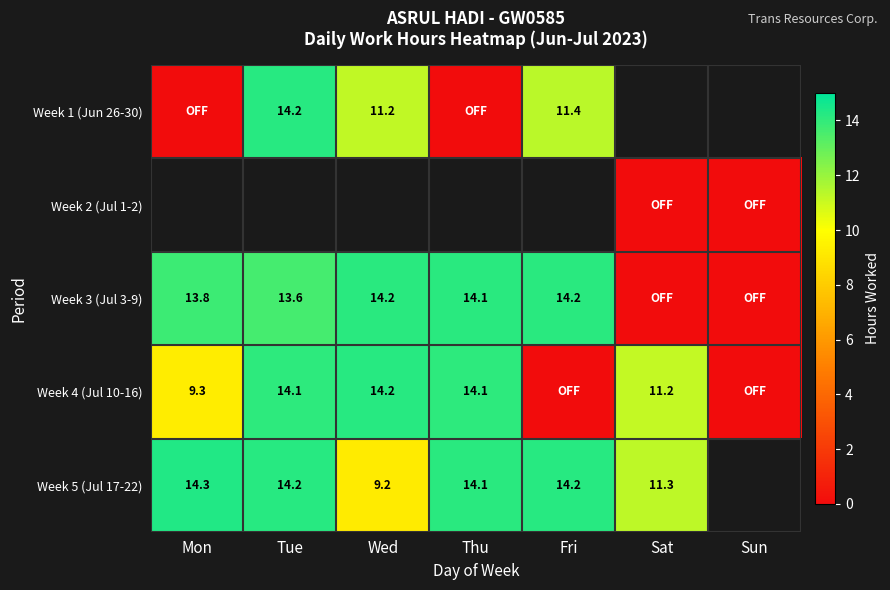

The Week 5 (Jul 17-22) series shows 14.3 at Mon. True or false?

True